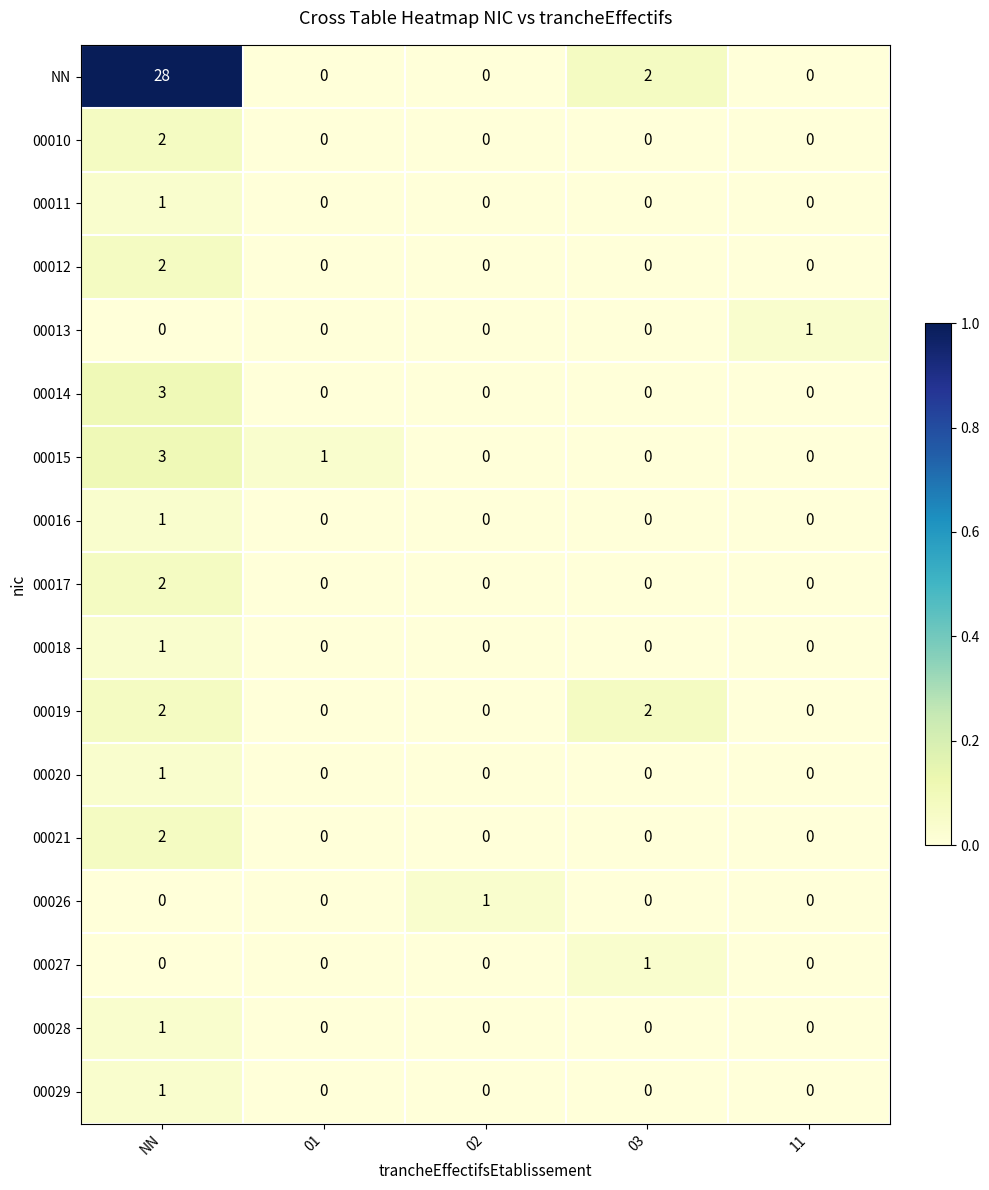

Is it true that 00018 equals 0 at 03?

True